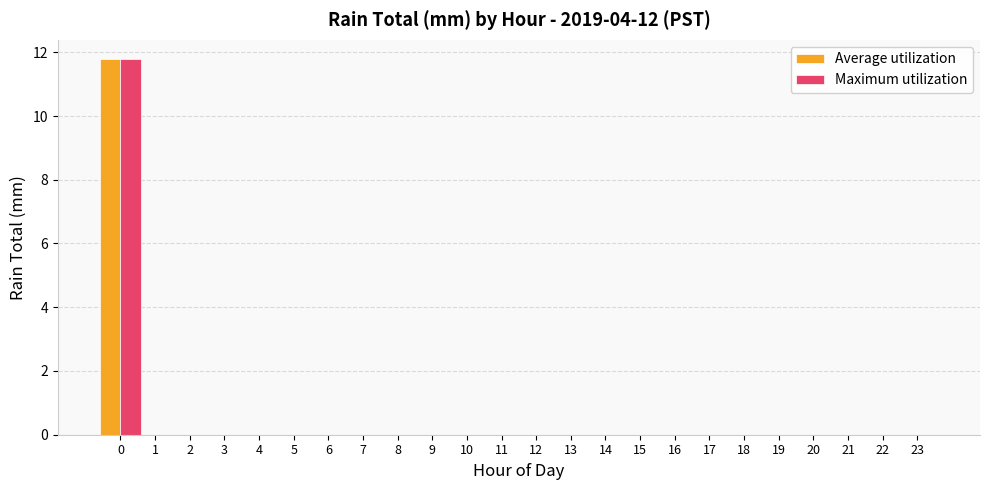

Are the bars grouped side by side (vs. stacked)?

Yes